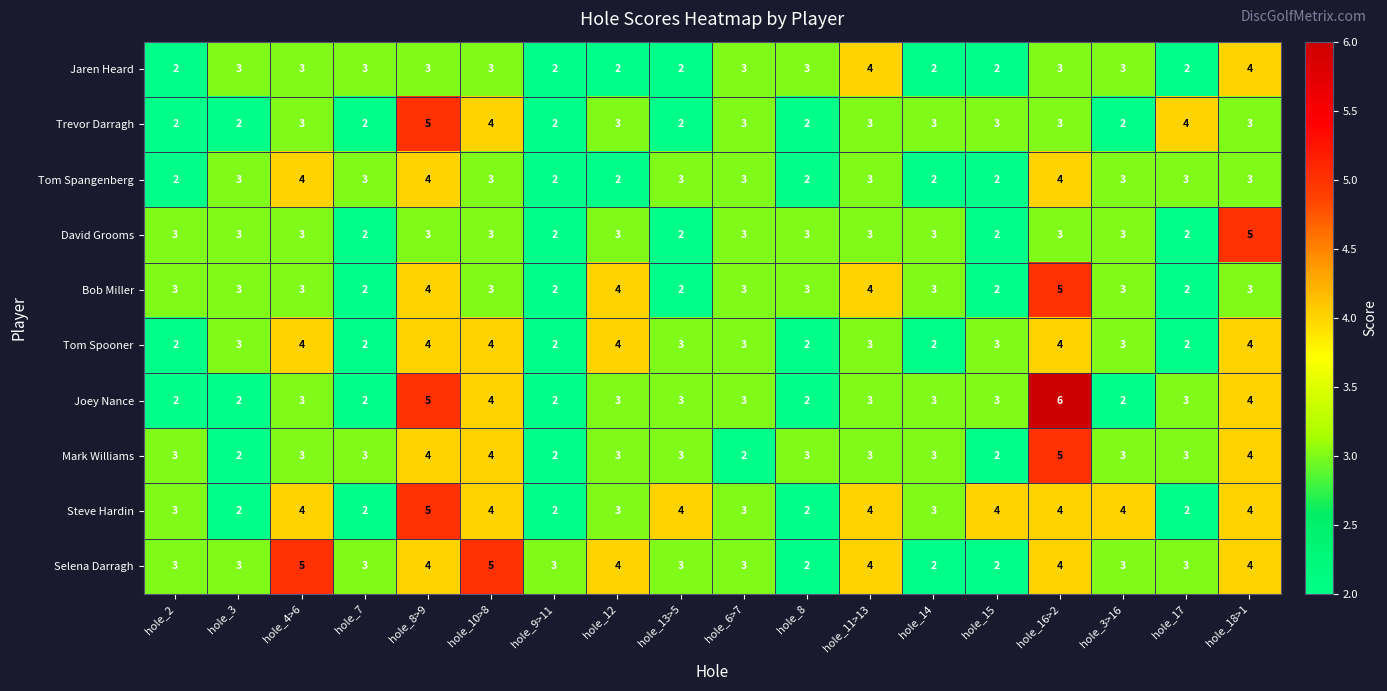

How many Mark Williams values are between 3 and 4?

13